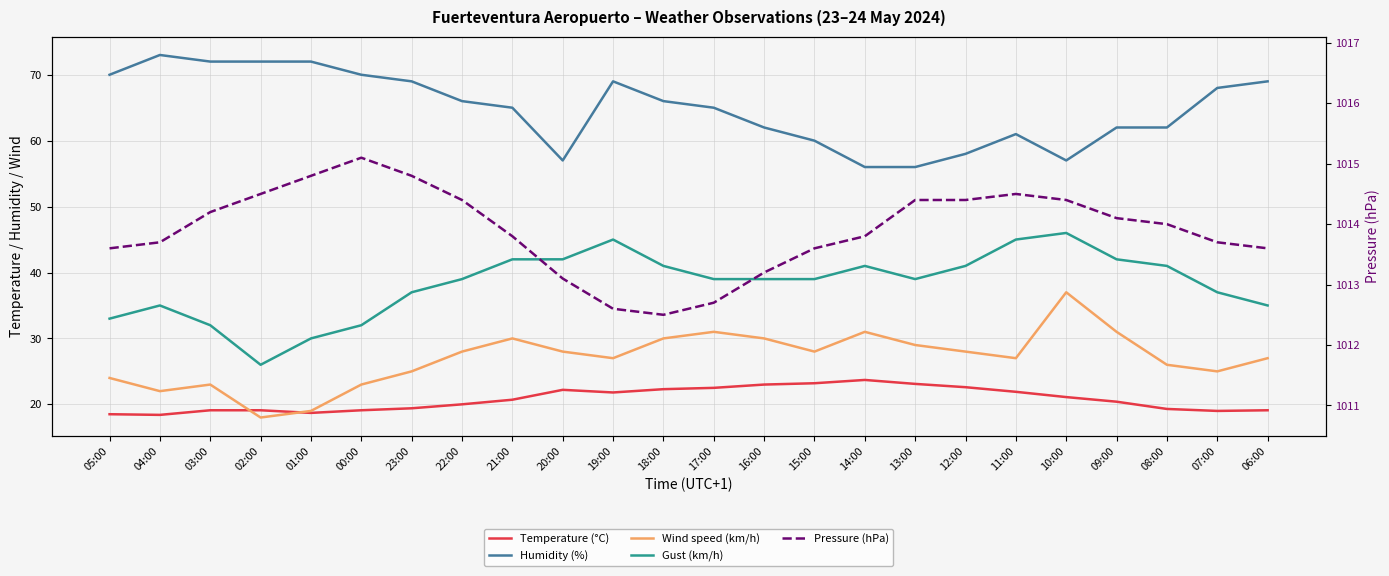

True or false: Pressure (hPa) and Temperature (°C) cross at least once.

False